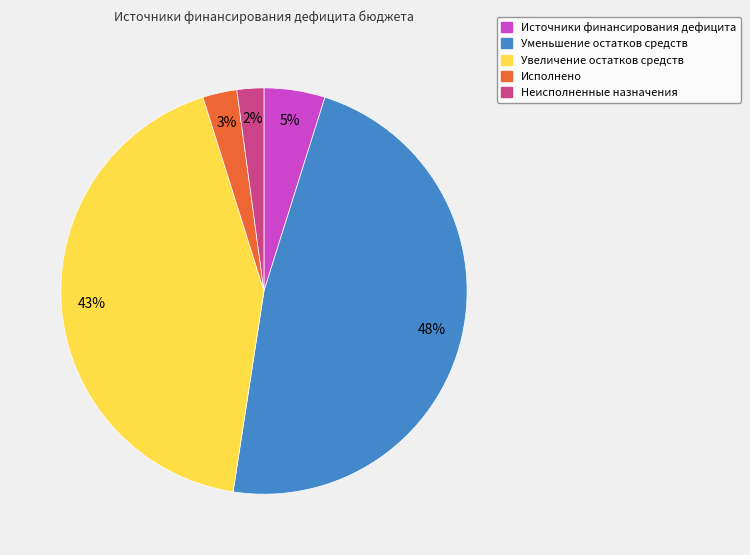

What percentage is the Источники финансирования дефицита slice, to the nearest percent?

5%